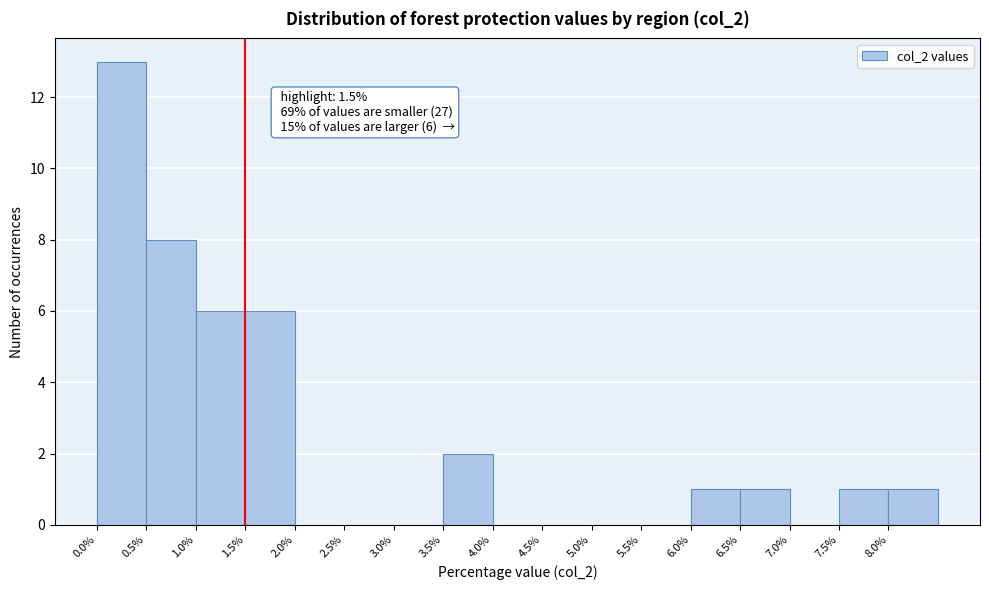

Which range on the x-axis has the tallest bar?

0.0 to 0.5